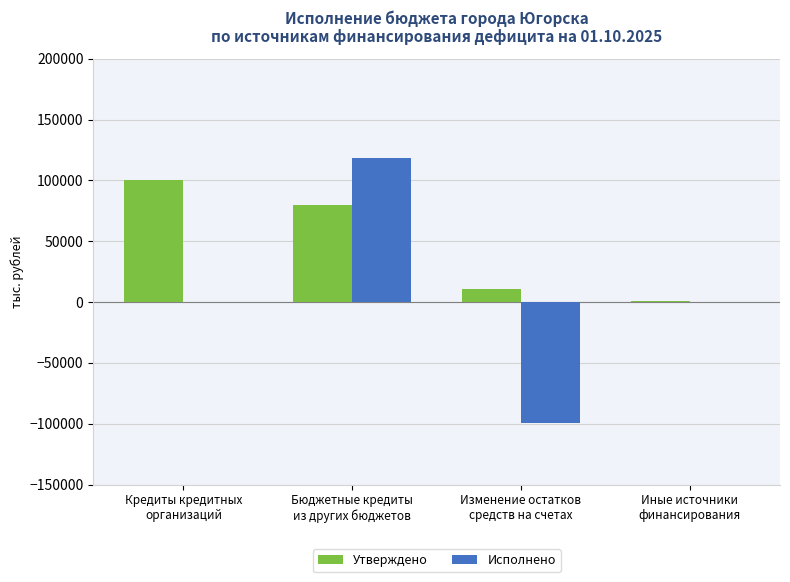

Which series has the largest total across all categories?

Утверждено